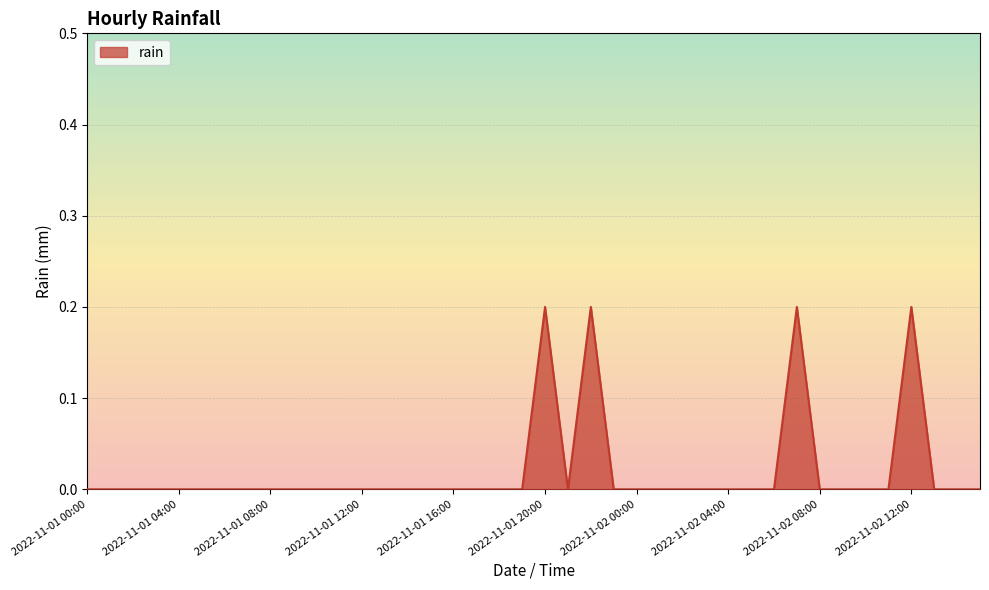

Does the chart display data point markers on the line(s)?

No